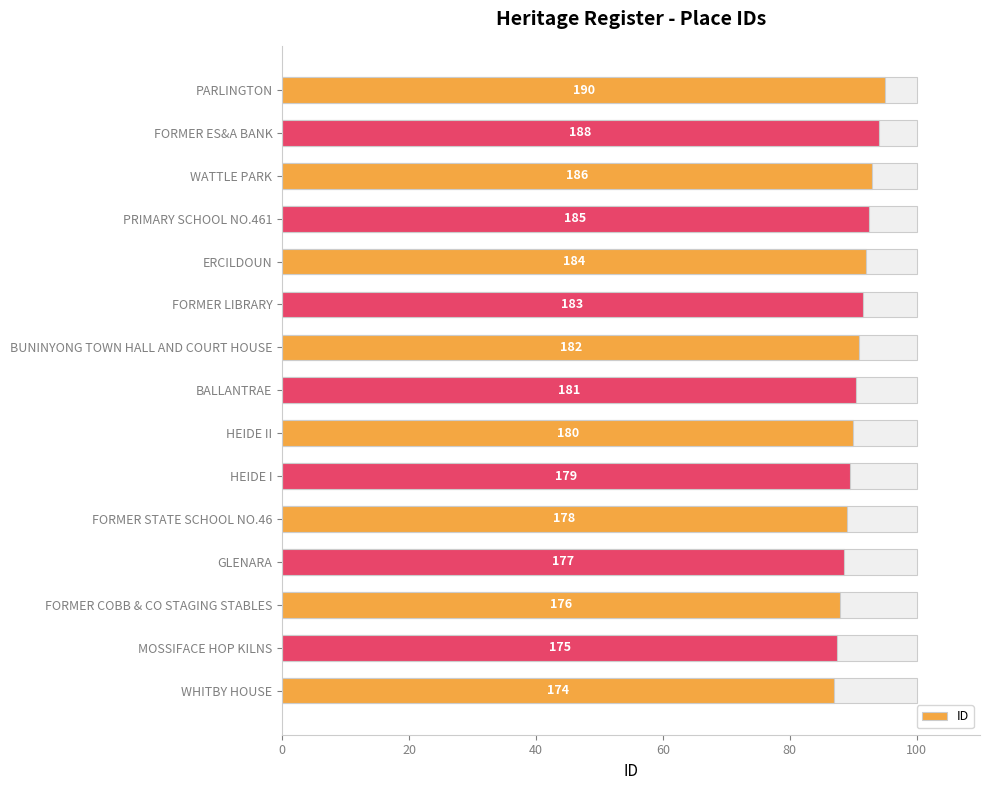

Does the chart contain any negative values?

No